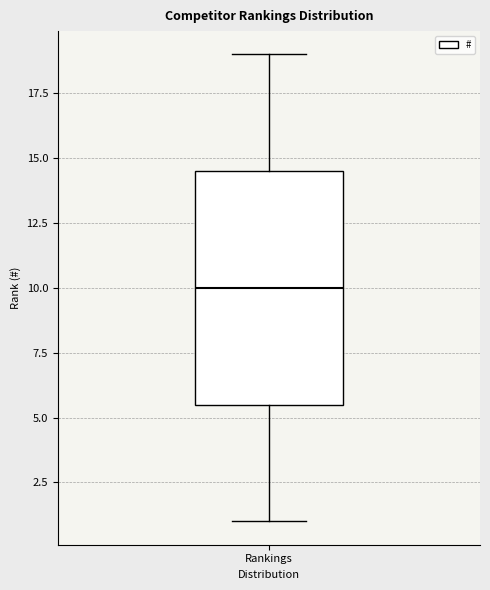

Transcribe this box plot: give where the median line is, the range the box spans, and where the two whiskers end, as read against the y-axis. The values are not printed on the chart, so give them approximately, as read against the axis.

median 10.0, box 5.5 to 14.5, whiskers 1.0 to 19.0